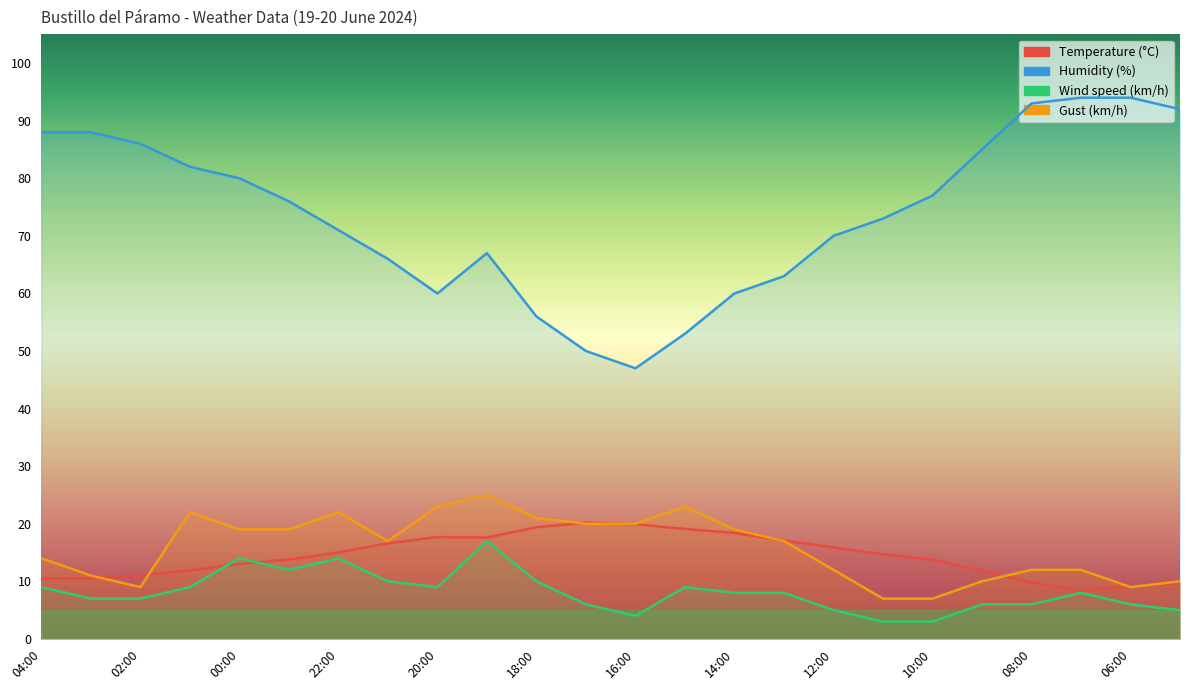

What is the label of the 23rd point from the left?

06:00